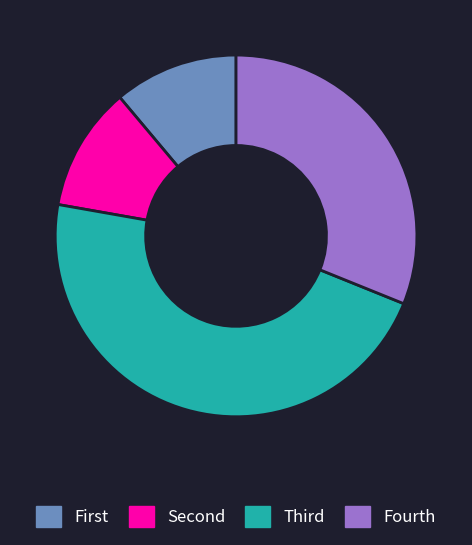

How many segments does this pie chart have?

4